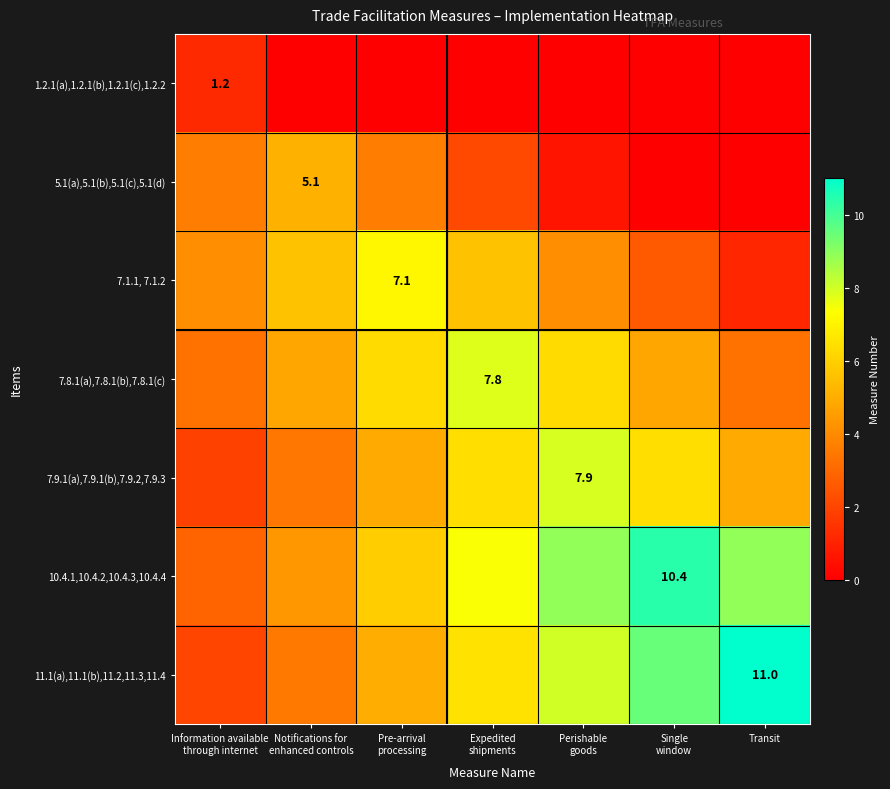

How many series are shown in this chart?

7